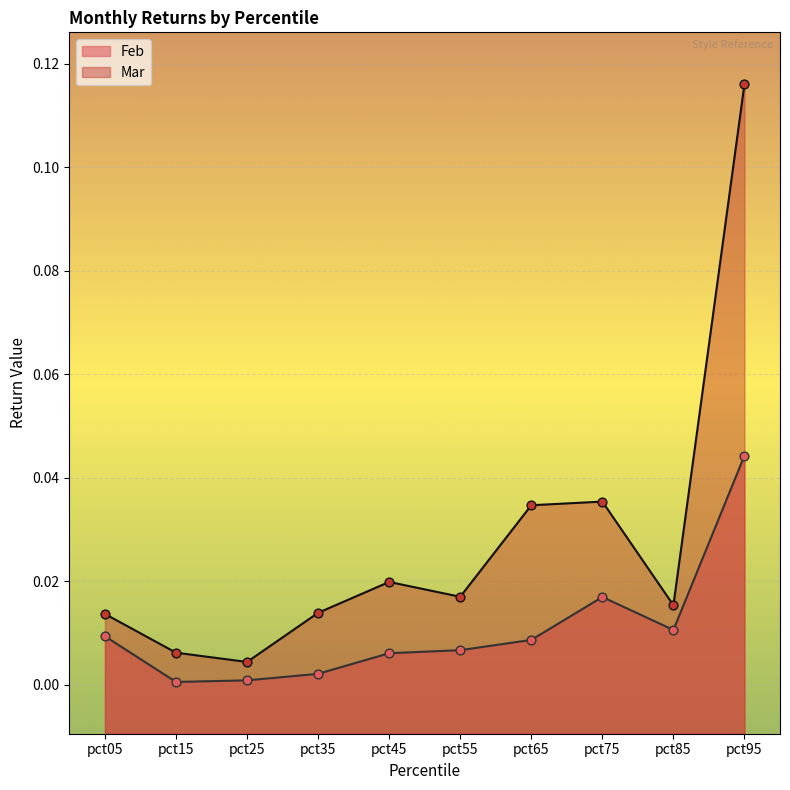

Which series reaches the maximum Y coordinate?

Mar